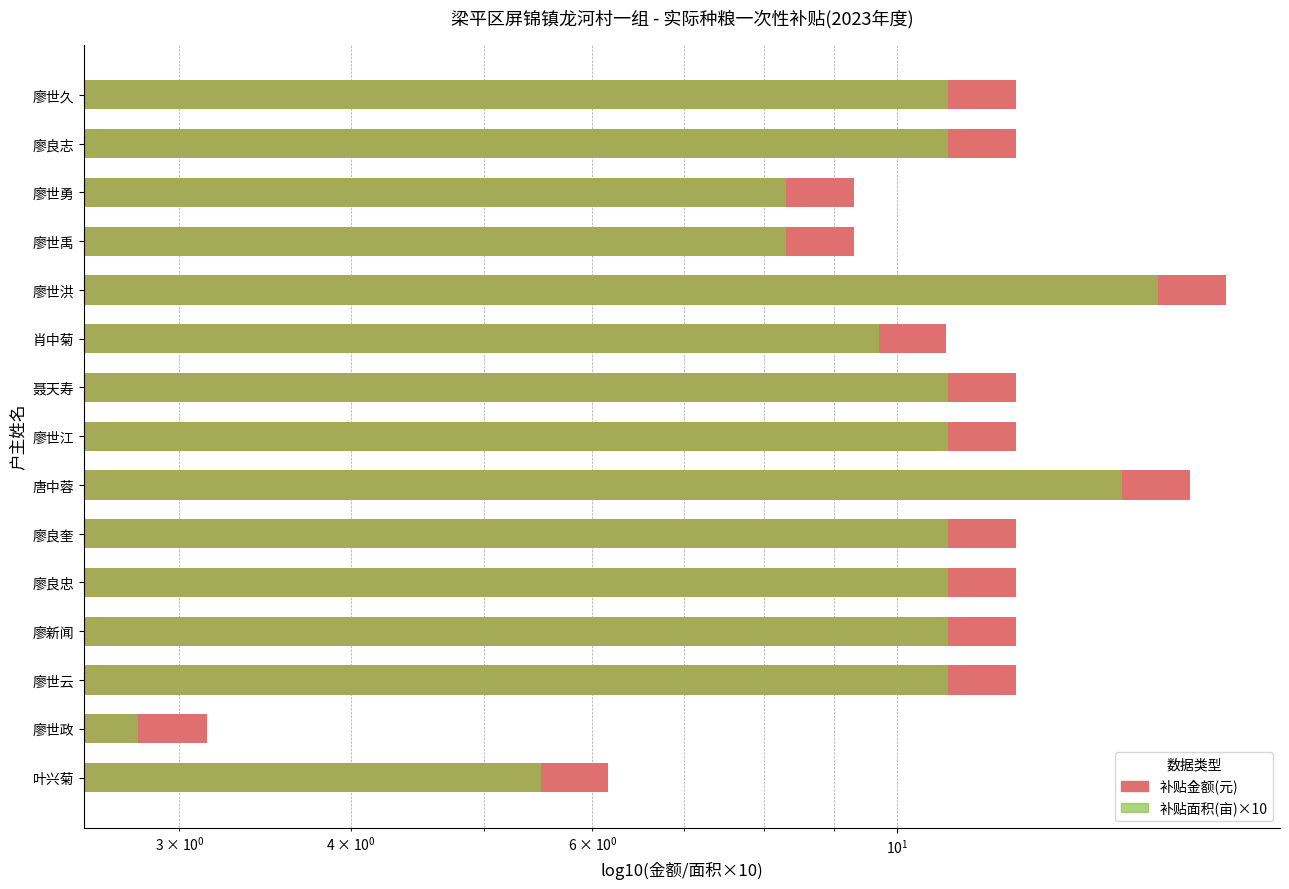

What is the highest value of the 补贴面积(亩)×10 series?

15.5